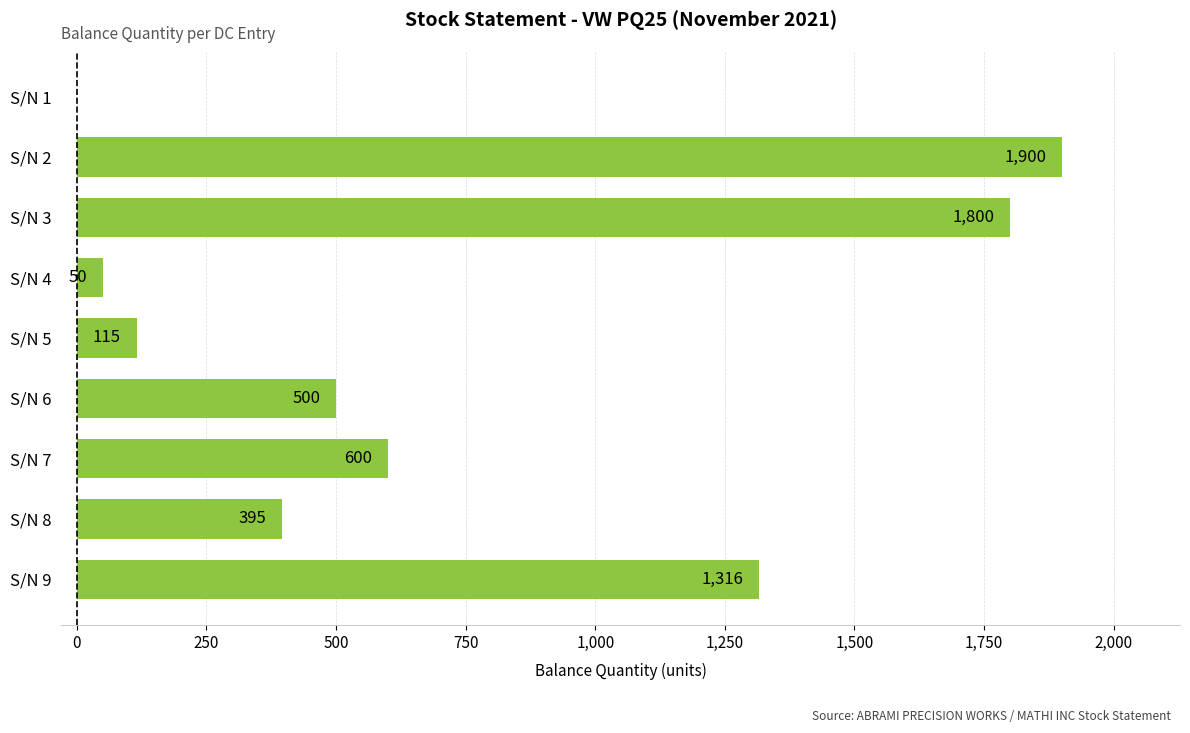

Read the value at S/N 9, to the nearest 50.

1300